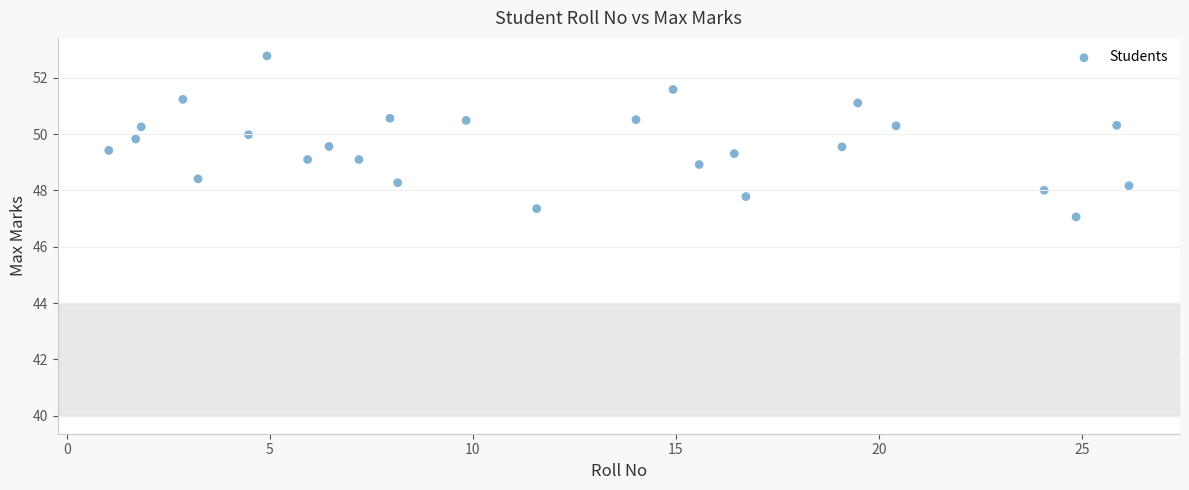

What is the range of Y values (max minus min)?

5.7